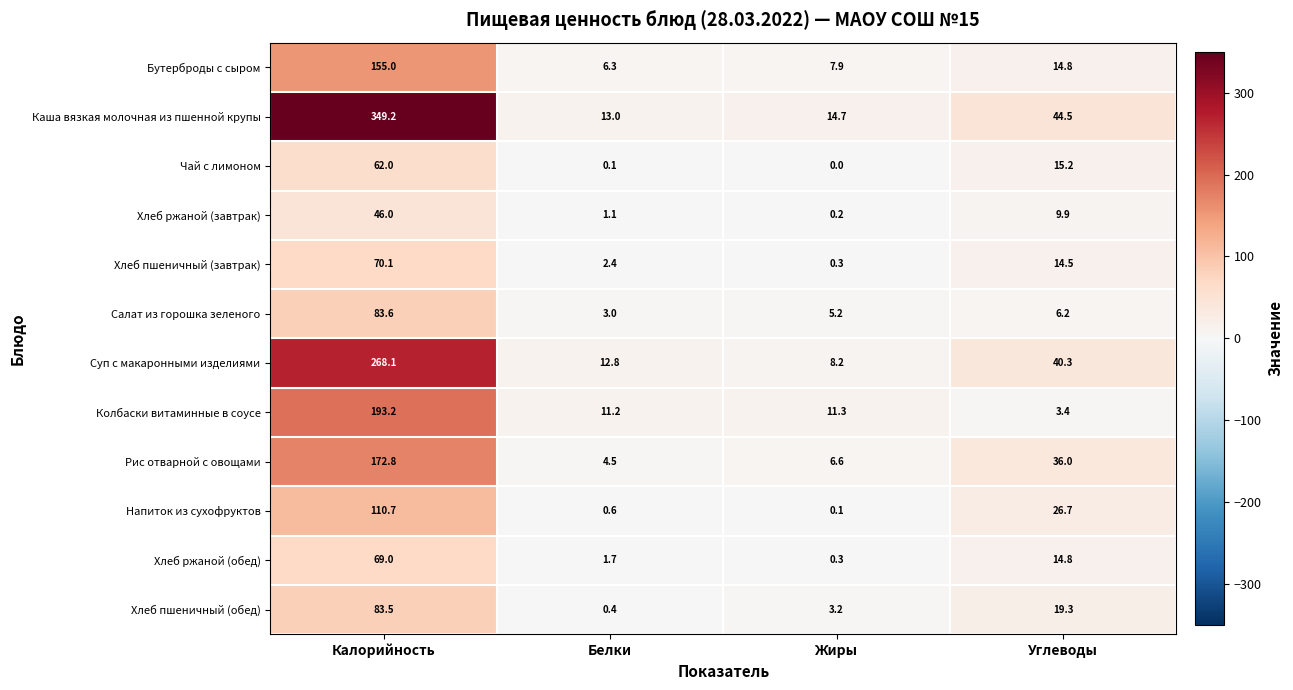

How many values in the Колбаски витаминные в соусе series are below 11?

1